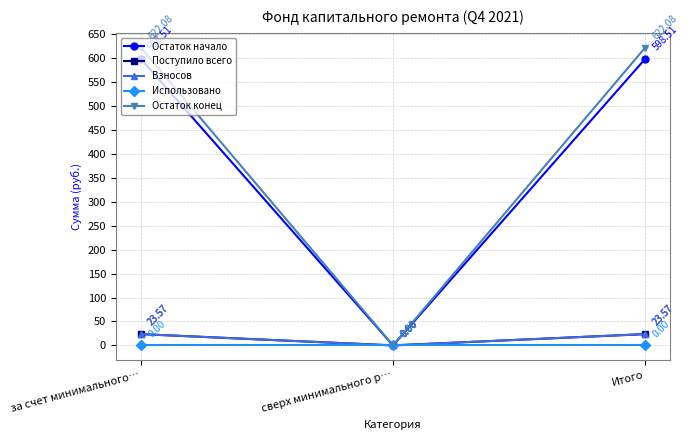

What is the total value across all series at Итого?

1267.7